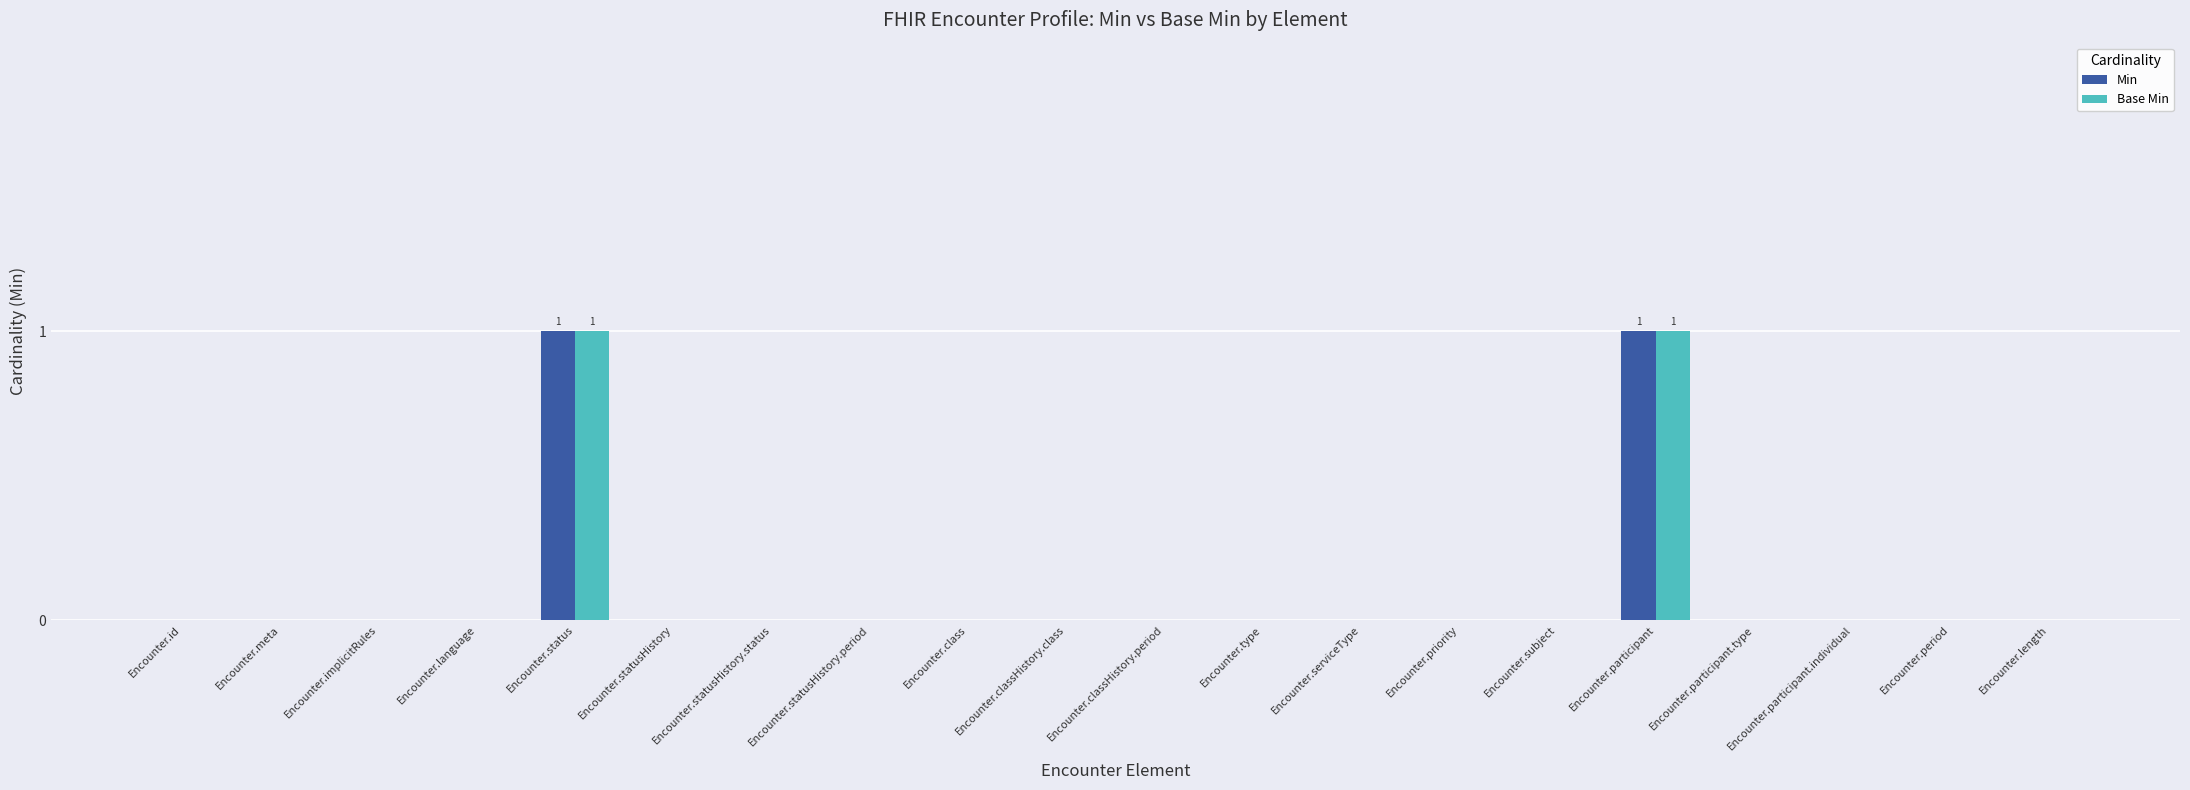

How many groups of bars are there?

20